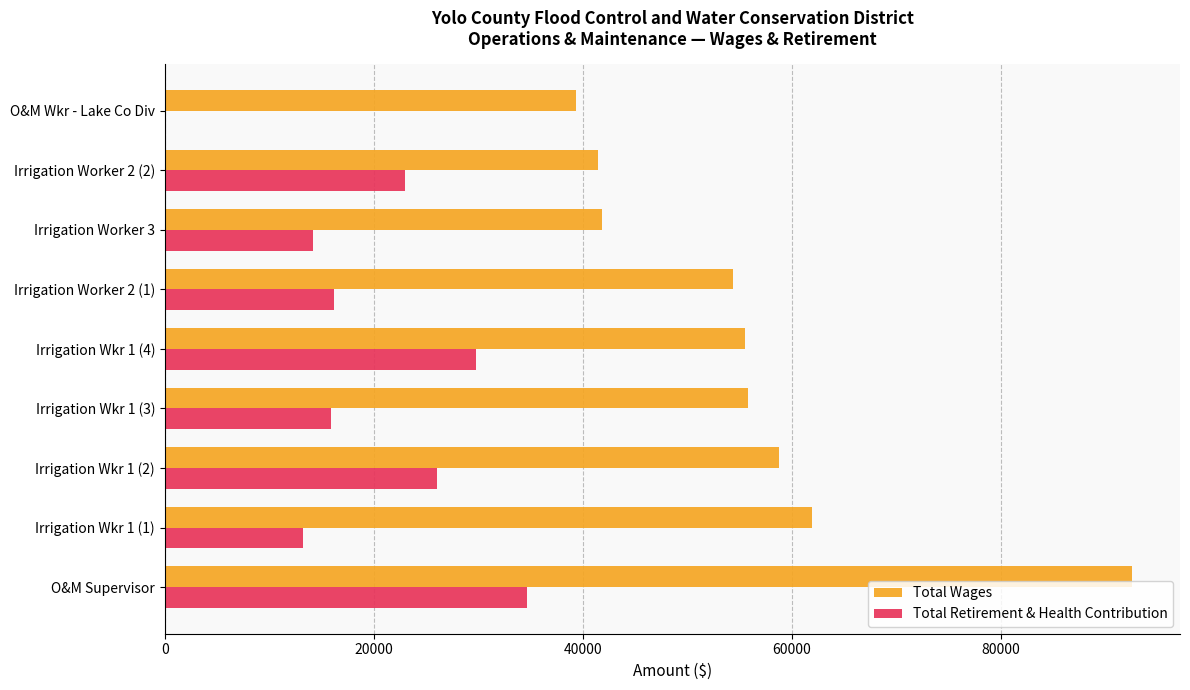

At which category does the chart reach its peak across all series?

O&M Supervisor